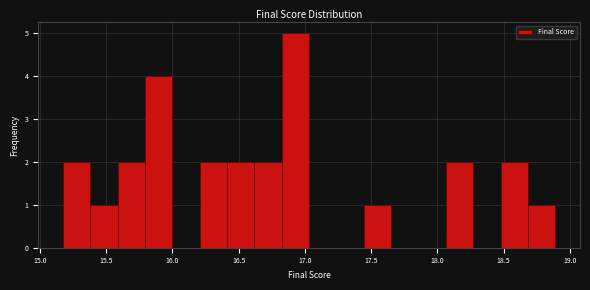

Over which range of the x-axis is the bar tallest?

16.80 to 17.05